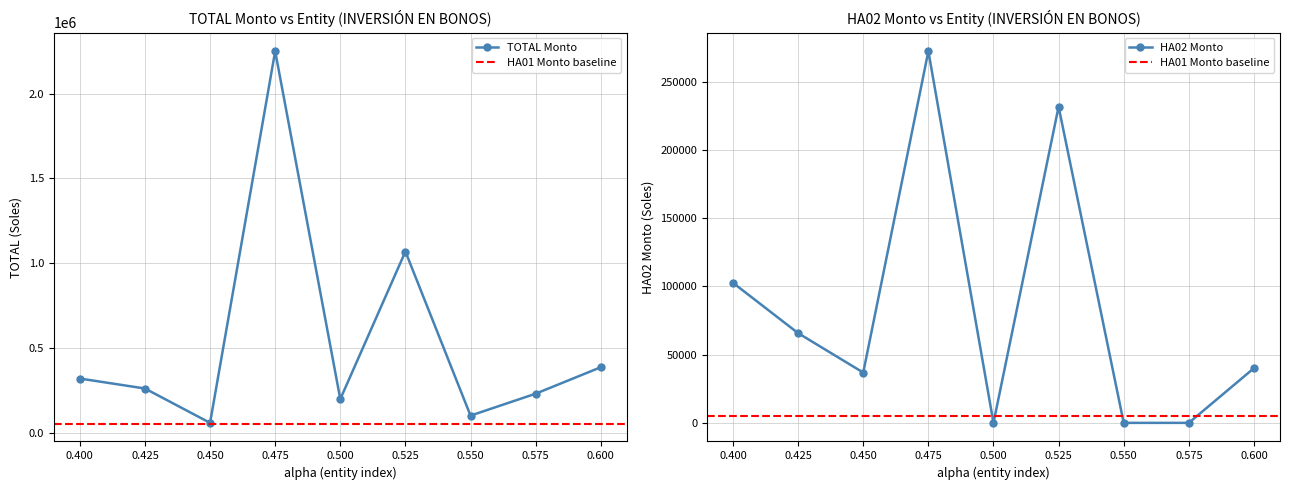

The value of TOTAL Monto at 0.475 is 878204.6. True or false?

False